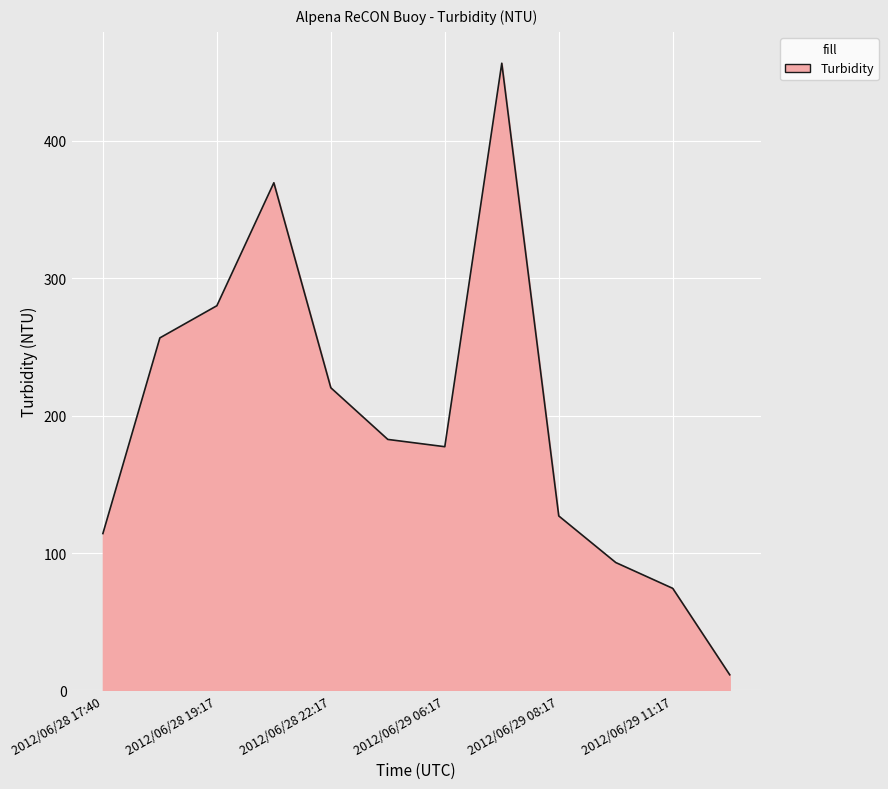

What is the minimum value shown in the chart?

11.4